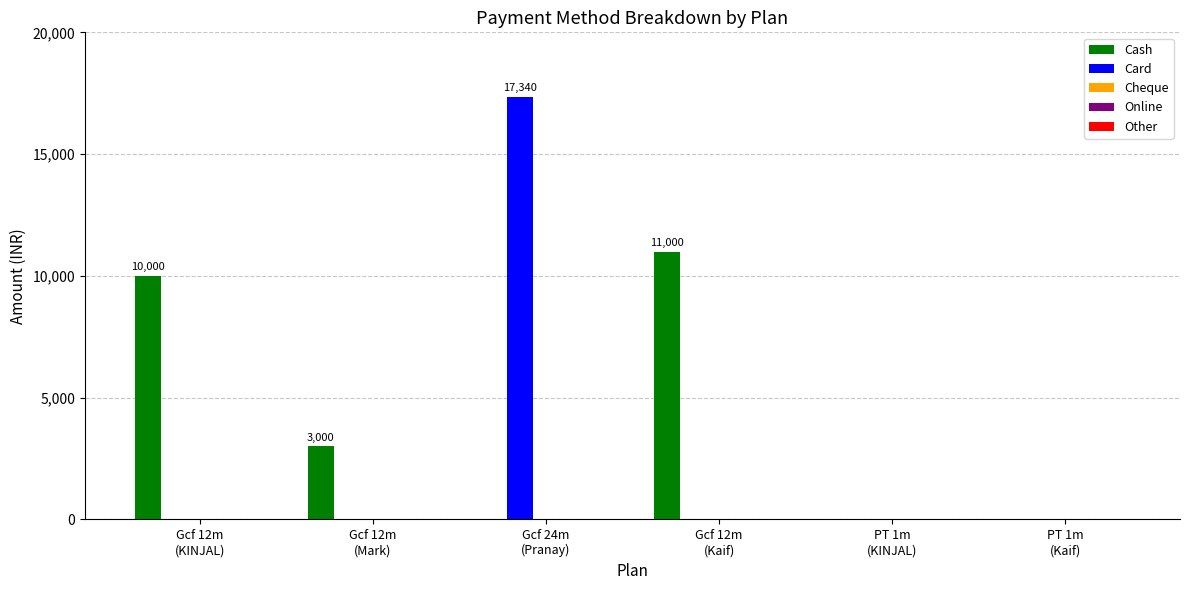

Which series has the largest total across all categories?

Cash